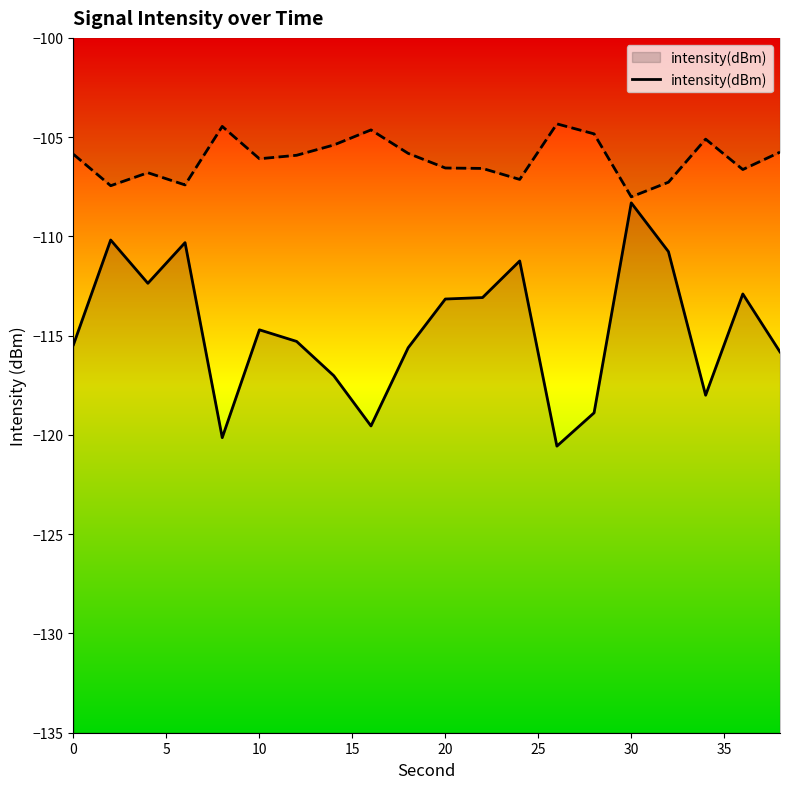

What is the maximum value for intensity(dBm)?

-108.3